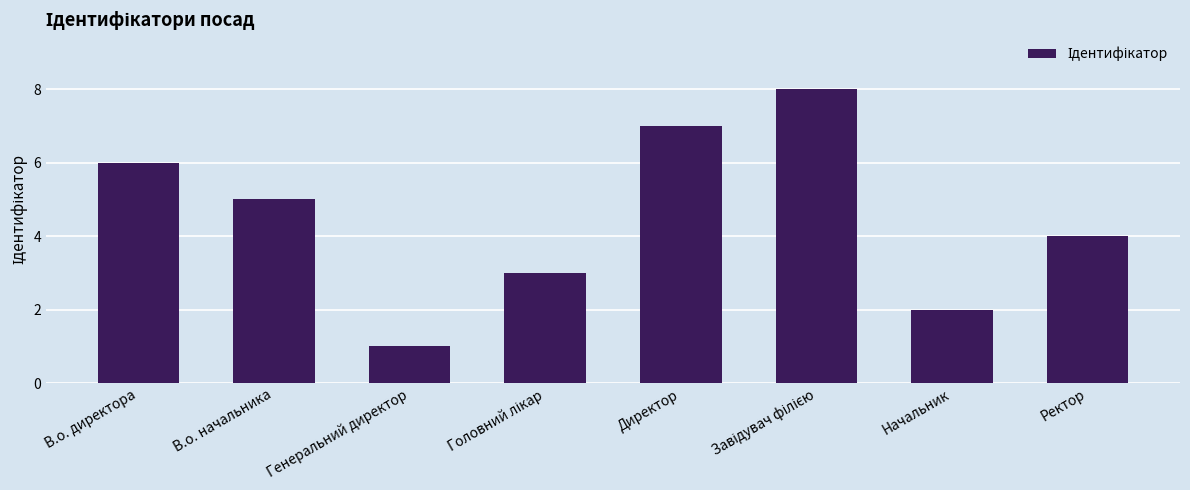

The value at Генеральний директор is 1. True or false?

True